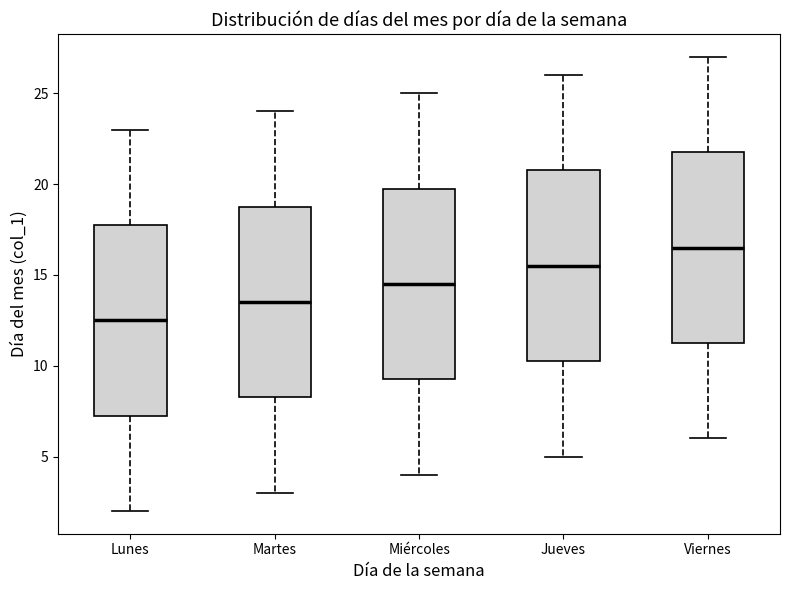

Reading left to right, read every box against the y-axis: the position of its median line, the range the box covers, and the ends of its whiskers. The values are not printed on the chart, so give them approximately, as read against the axis.

Lunes: median 12.5, box 7.5 to 18.0, whiskers 2.0 to 23.0
Martes: median 13.5, box 8.5 to 19.0, whiskers 3.0 to 24.0
Miércoles: median 14.5, box 9.5 to 20.0, whiskers 4.0 to 25.0
Jueves: median 15.5, box 10.5 to 21.0, whiskers 5.0 to 26.0
Viernes: median 16.5, box 11.5 to 22.0, whiskers 6.0 to 27.0